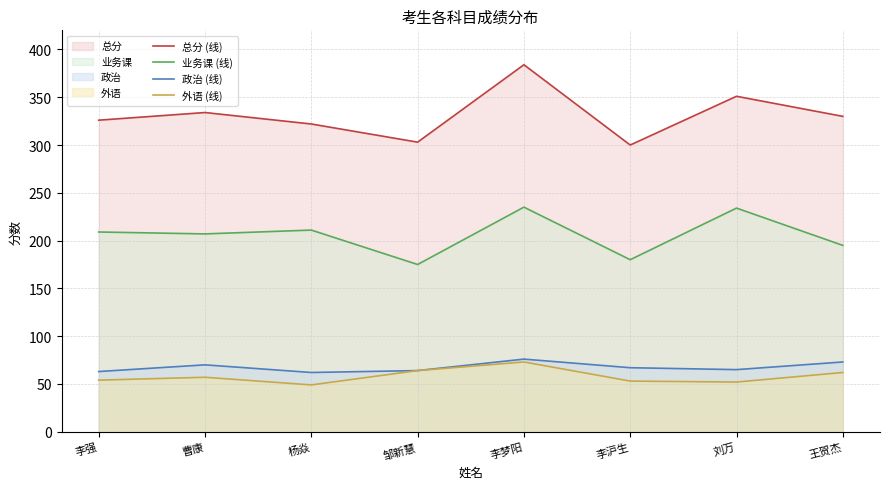

True or false: 总分 (线) and 政治 (线) cross at least once.

False